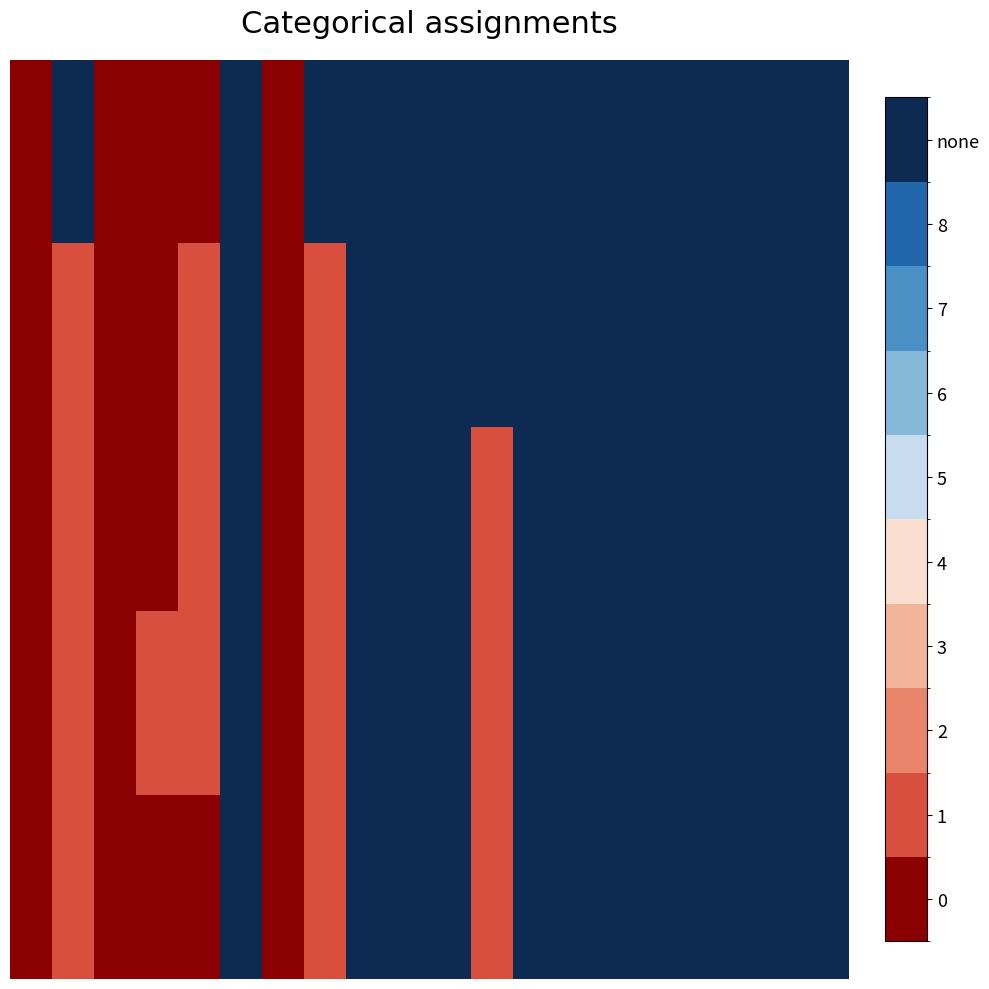

How many series are shown in this chart?

5